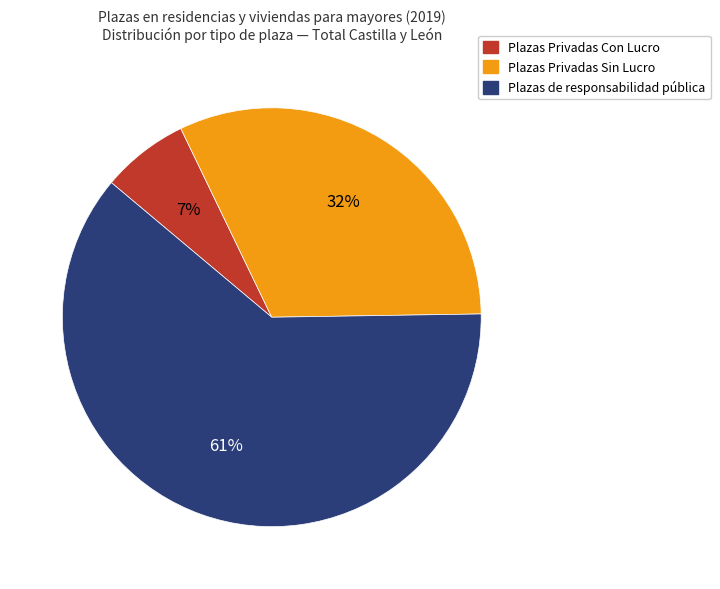

What is the largest slice in the pie chart?

Plazas de responsabilidad pública